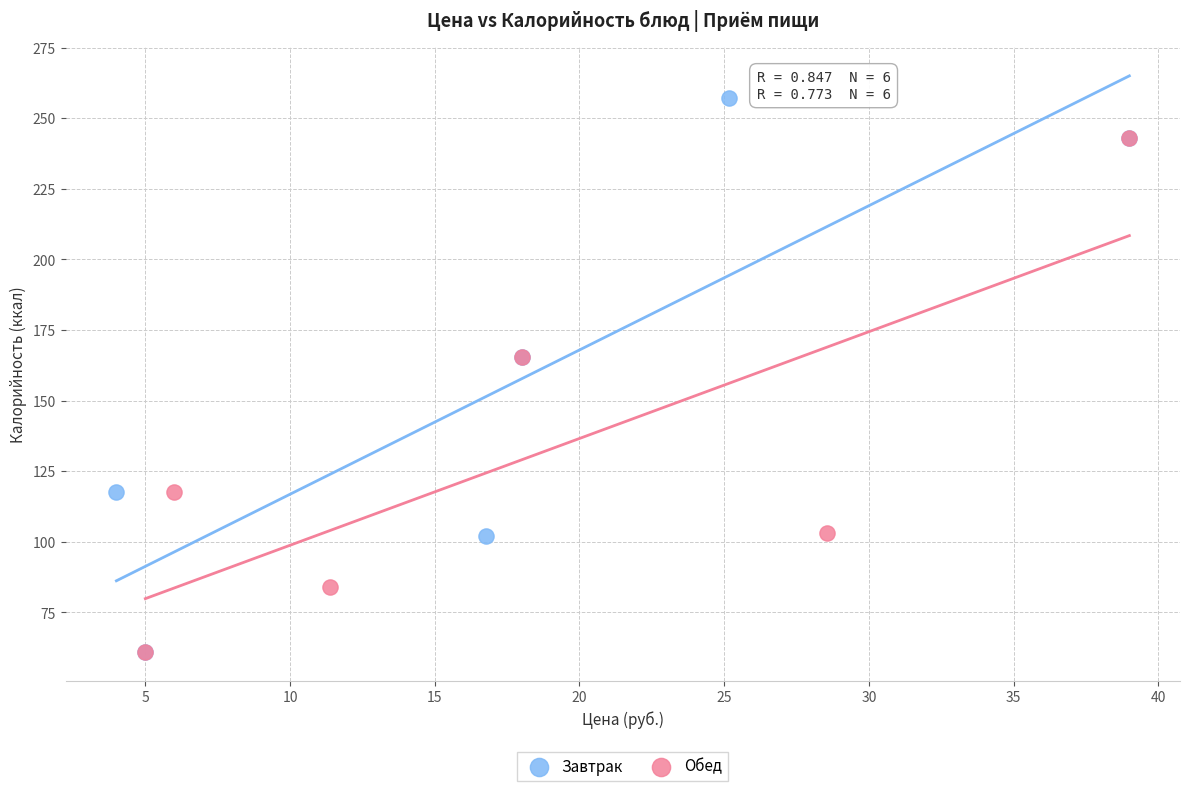

Which series contains the highest Y value?

Завтрак